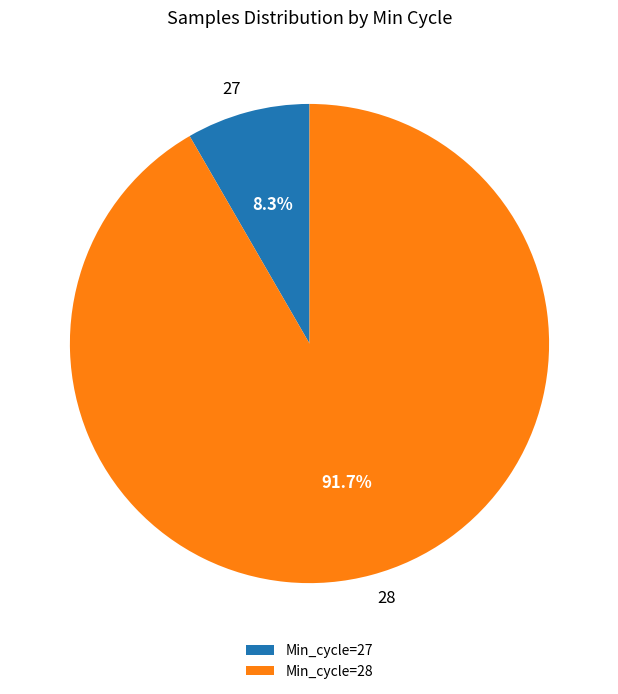

Combined, what portion of the pie is 27 and 28?

100.0%